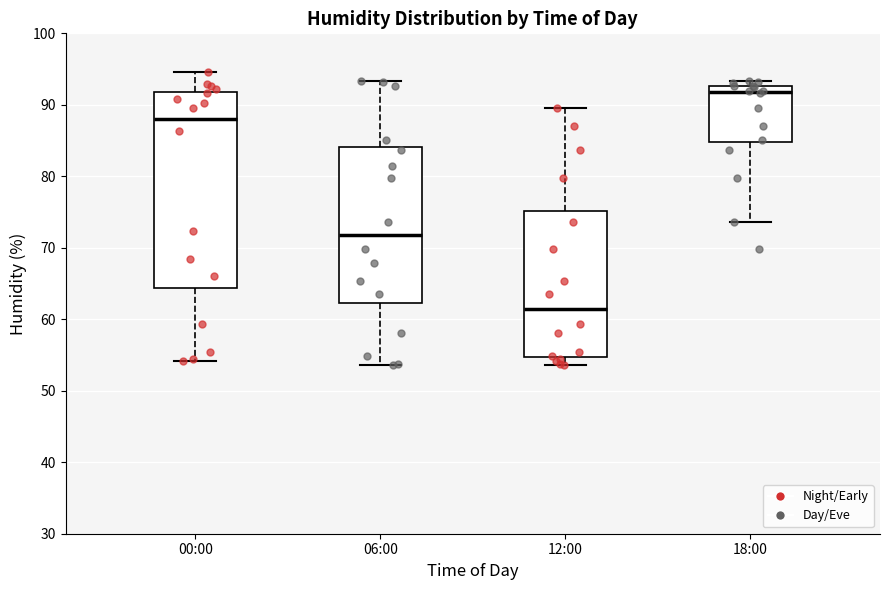

Reading left to right, read every box against the y-axis: the position of its median line, the range the box covers, and the ends of its whiskers. The values are not printed on the chart, so give them approximately, as read against the axis.

00:00: median 88, box 64 to 92, whiskers 54 to 95
06:00: median 72, box 62 to 84, whiskers 54 to 93
12:00: median 62, box 55 to 75, whiskers 54 to 90
18:00: median 92, box 85 to 93, whiskers 74 to 93 (just above the box's upper edge)